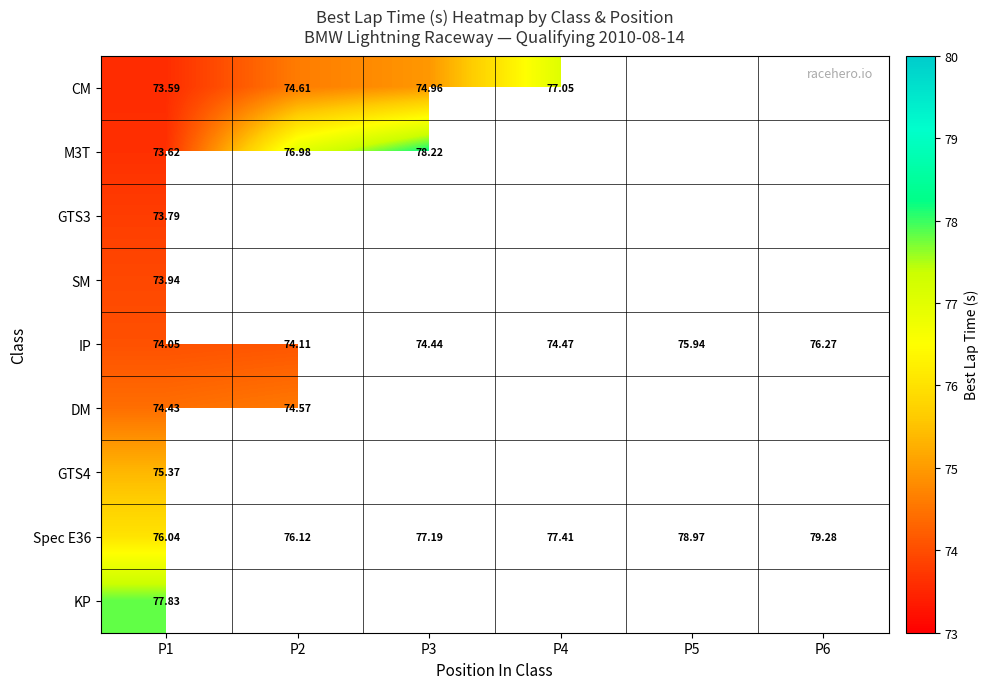

Which series has the largest range (max minus min)?

M3T